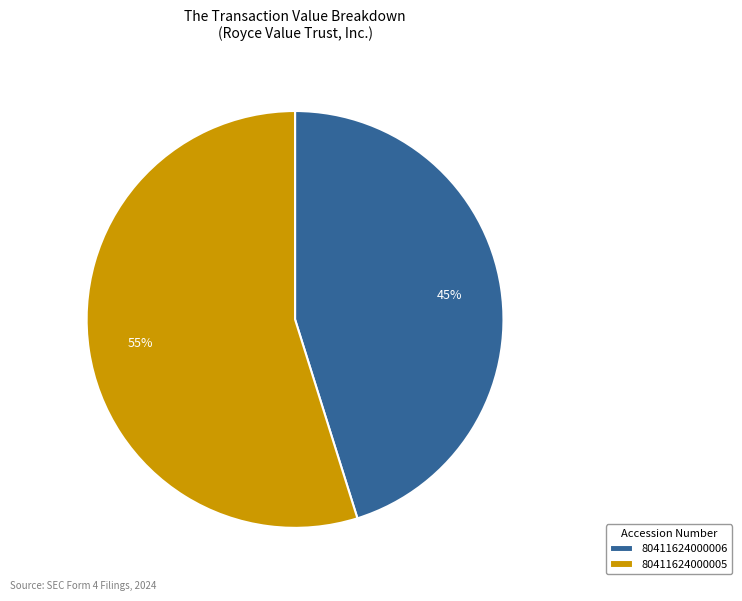

Do 80411624000005 and 80411624000006 together represent more than half of the pie?

Yes